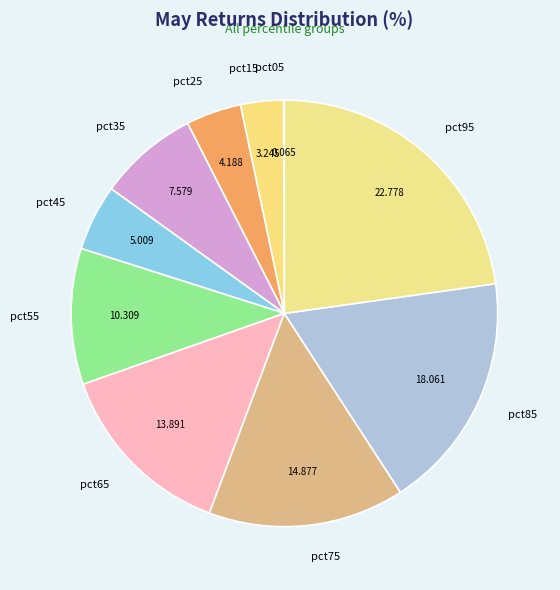

Does pct55 account for over 50% of the chart?

No